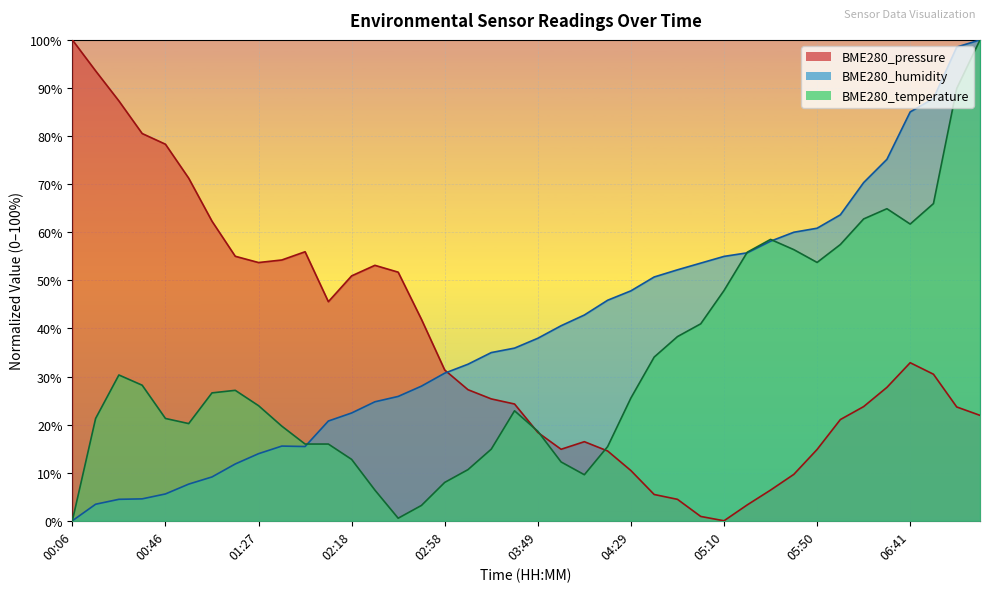

How many distinct data groups are displayed?

3